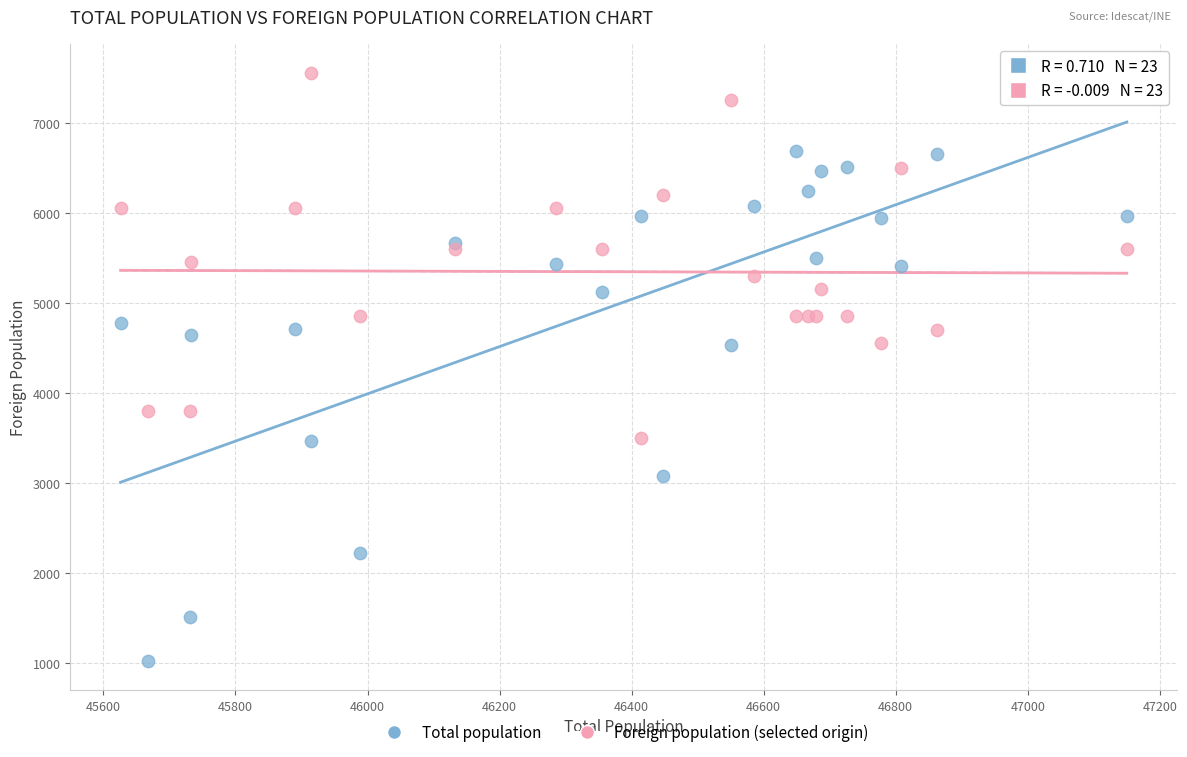

Which series reaches the maximum Y coordinate?

Foreign population (selected origin)